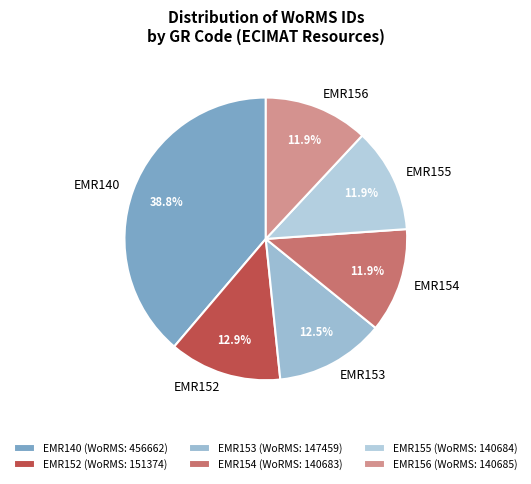

Approximately how many times larger is the value at EMR156 compared to EMR140?

0.3